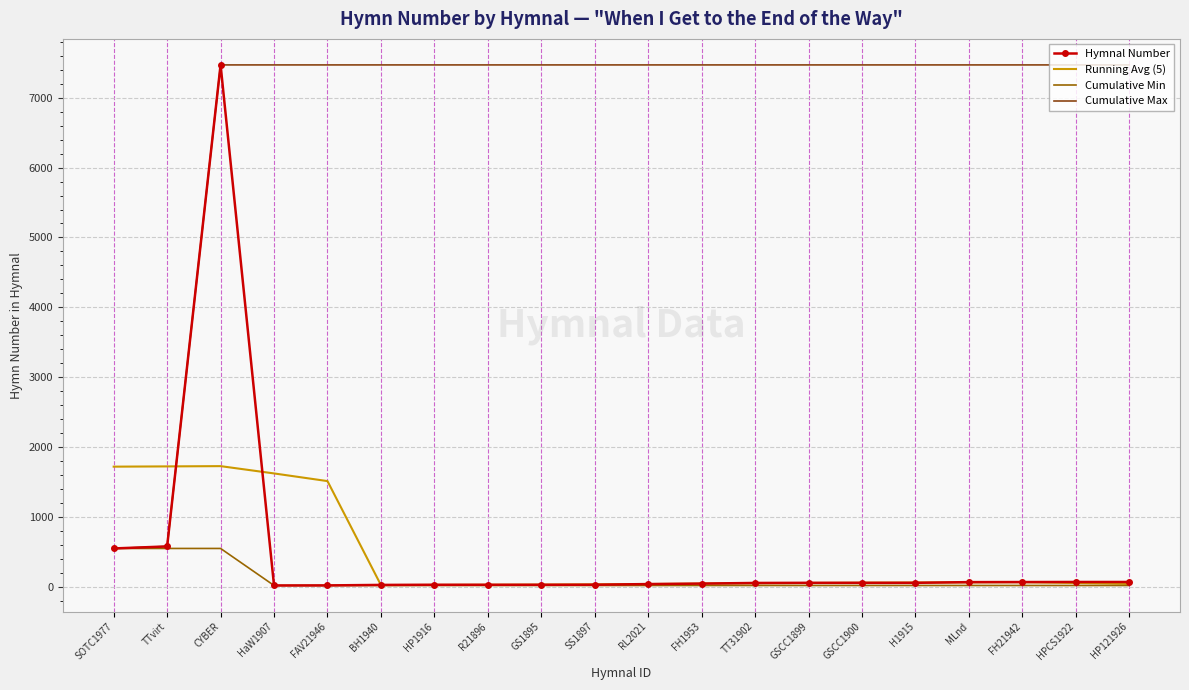

Which series has the widest spread of values?

Hymnal Number